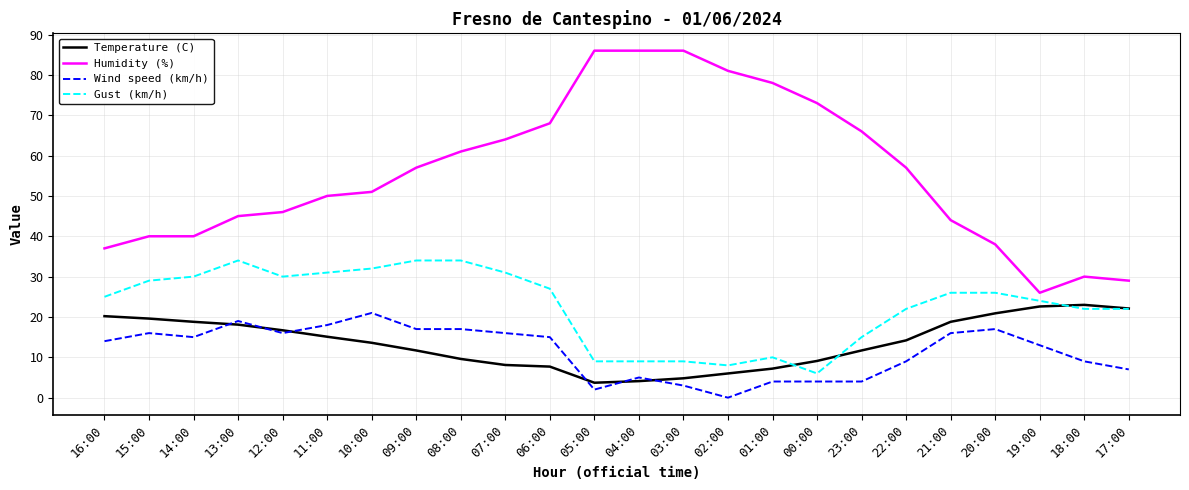

How many lines are shown in the chart?

4